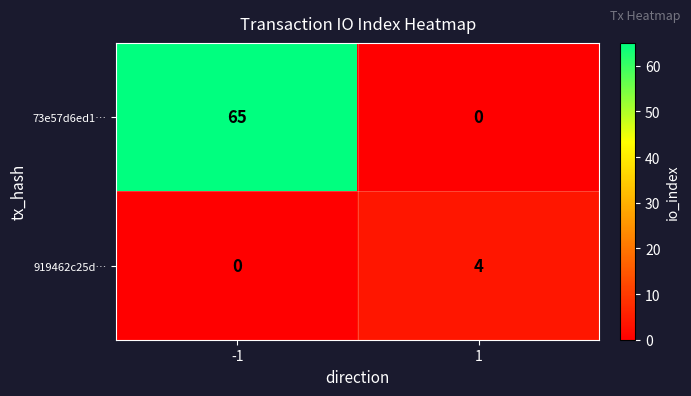

At how many categories does at least one series exceed 56?

1